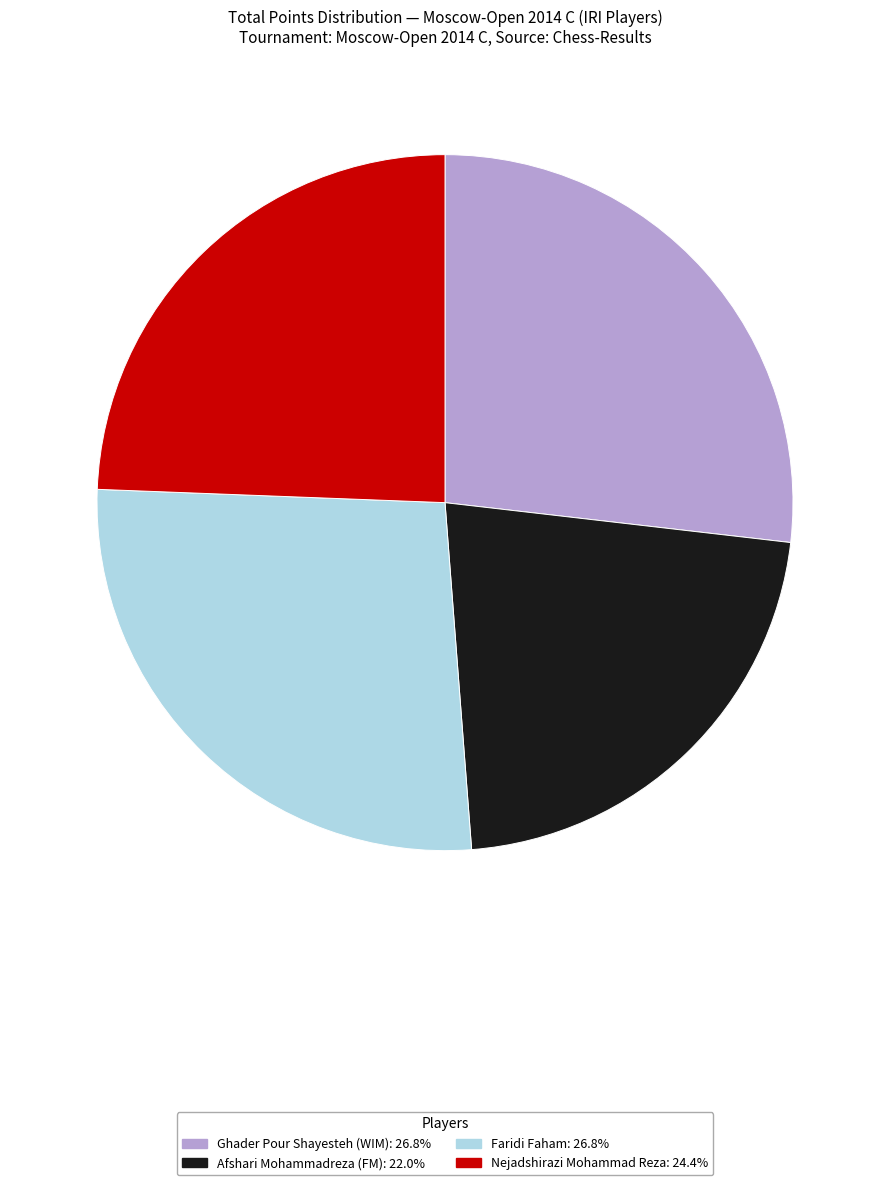

Is there a majority slice in this chart?

No